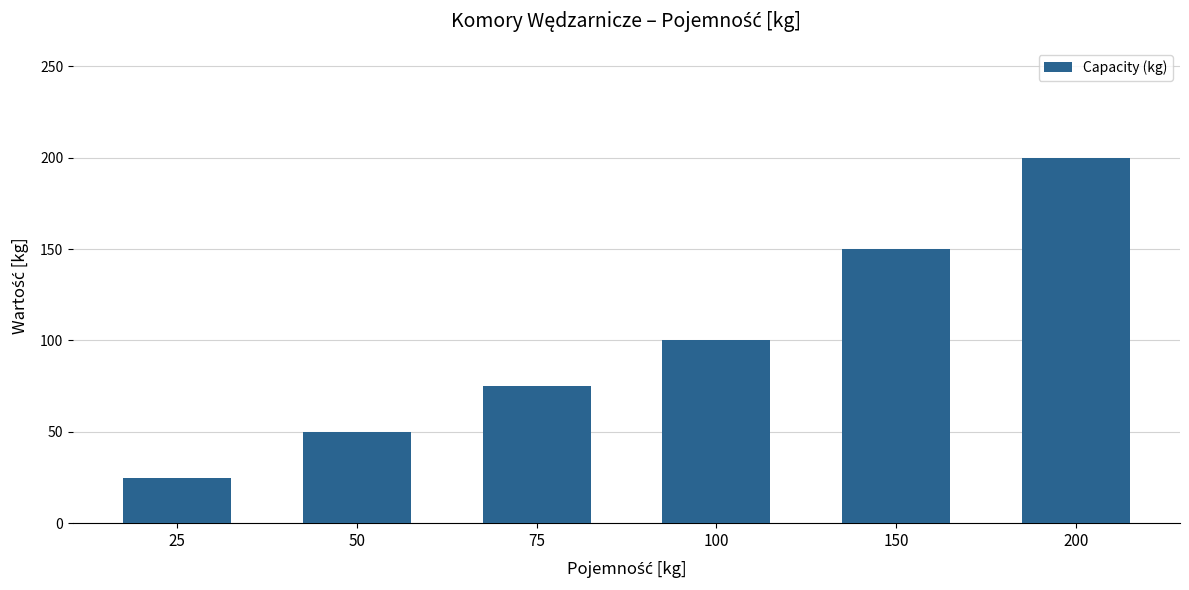

Between 75 and 25, which is larger?

75